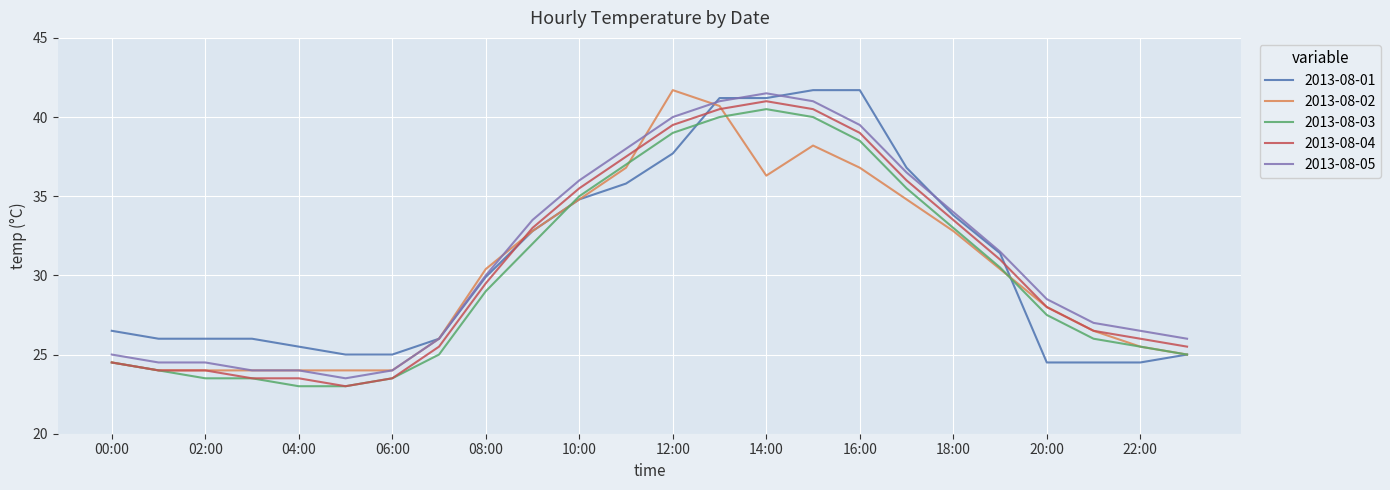

What is the maximum value for 2013-08-05?

41.5